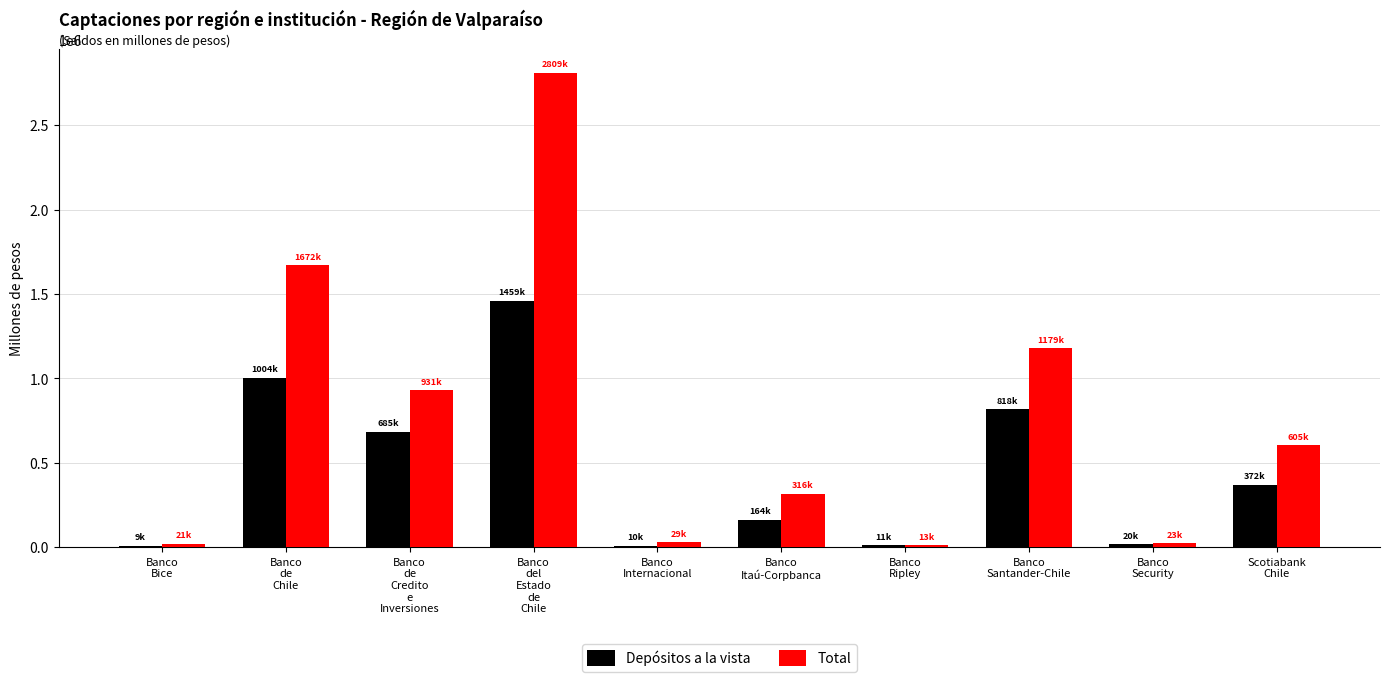

Count the number of categories in the chart.

10